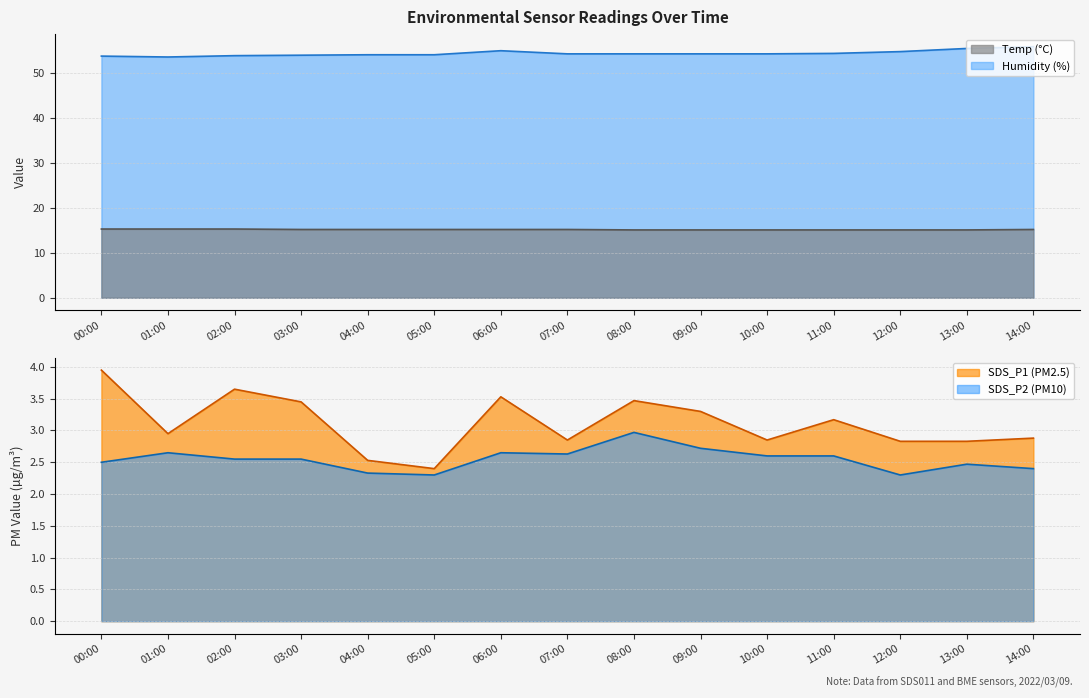

Where does the Humidity series first go above 54?

04:00